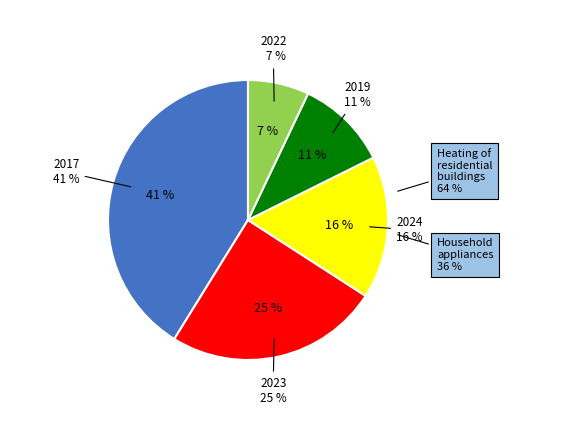

To the nearest percent, what is the difference between the largest and smallest slice percentages?

34%